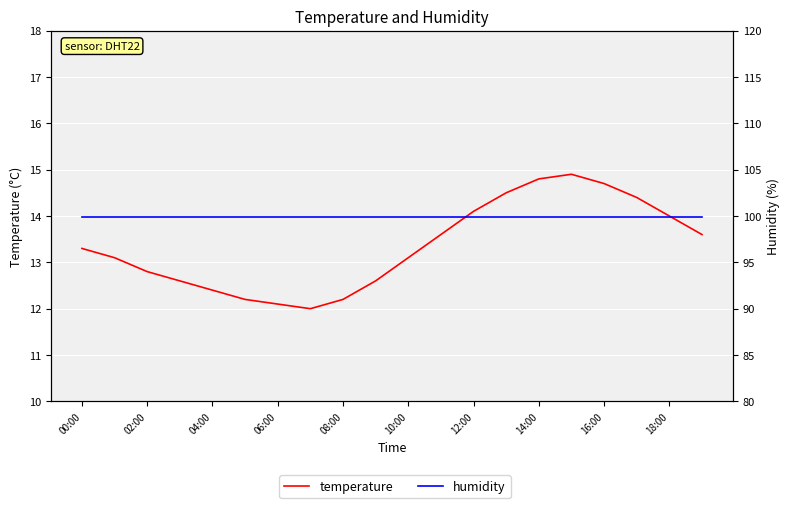

At how many categories does at least one series exceed 97?

20